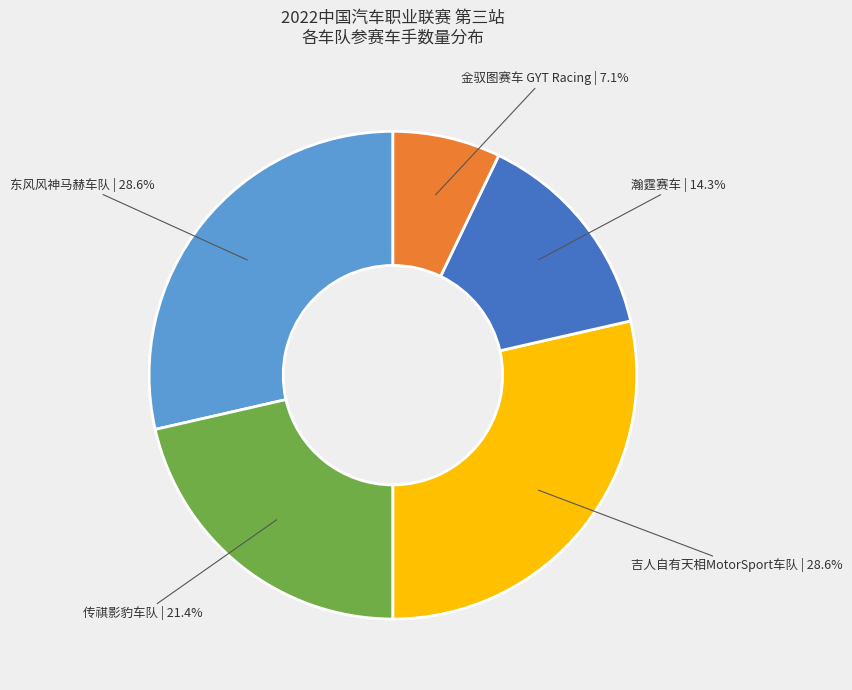

To the nearest percent, what percentage of the pie is 吉人自有天相MotorSport车队?

29%